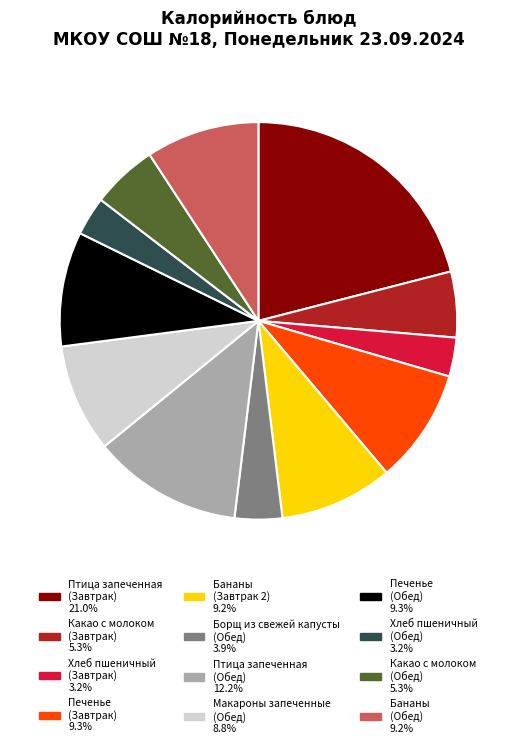

How many segments does this pie chart have?

12